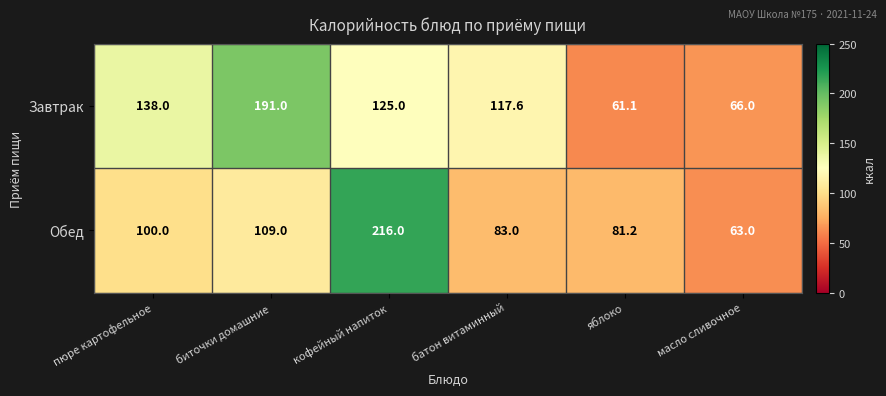

What is the spread (max minus min) of values at батон витаминный?

34.6